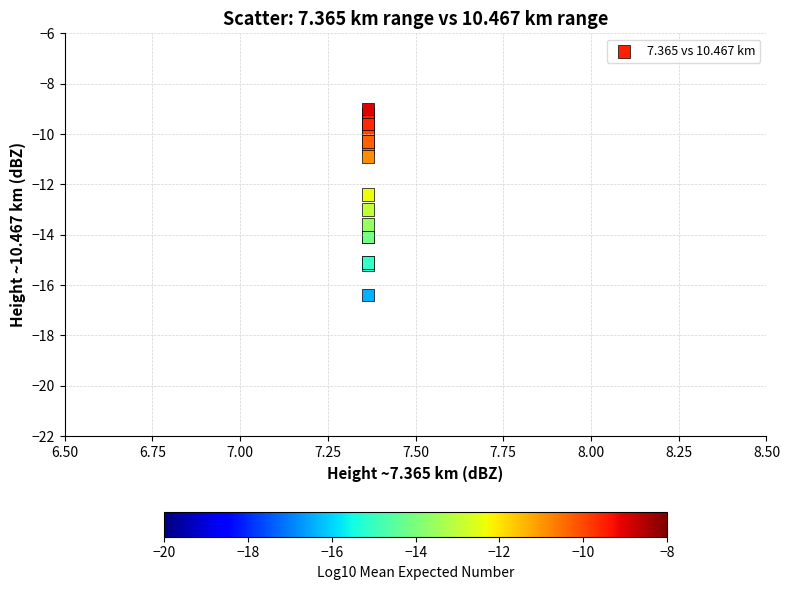

What Y value in the scatter plot is closest to -12?

-12.4